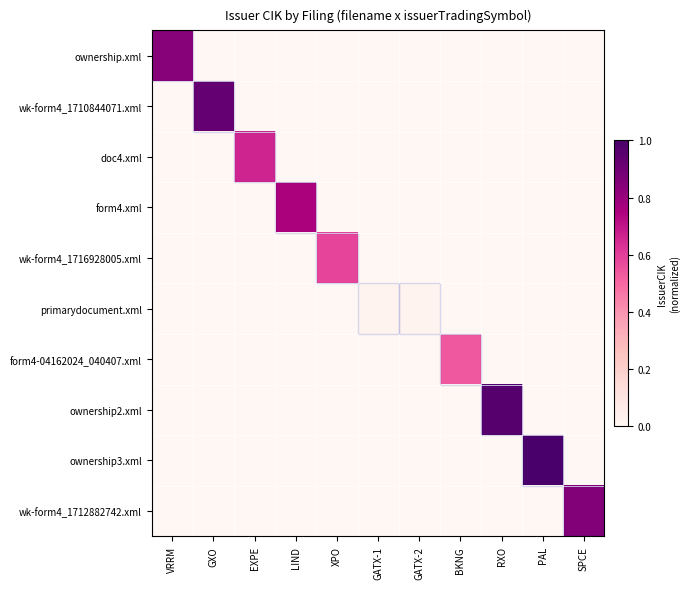

What is the difference between the highest and lowest values at BKNG?

0.5